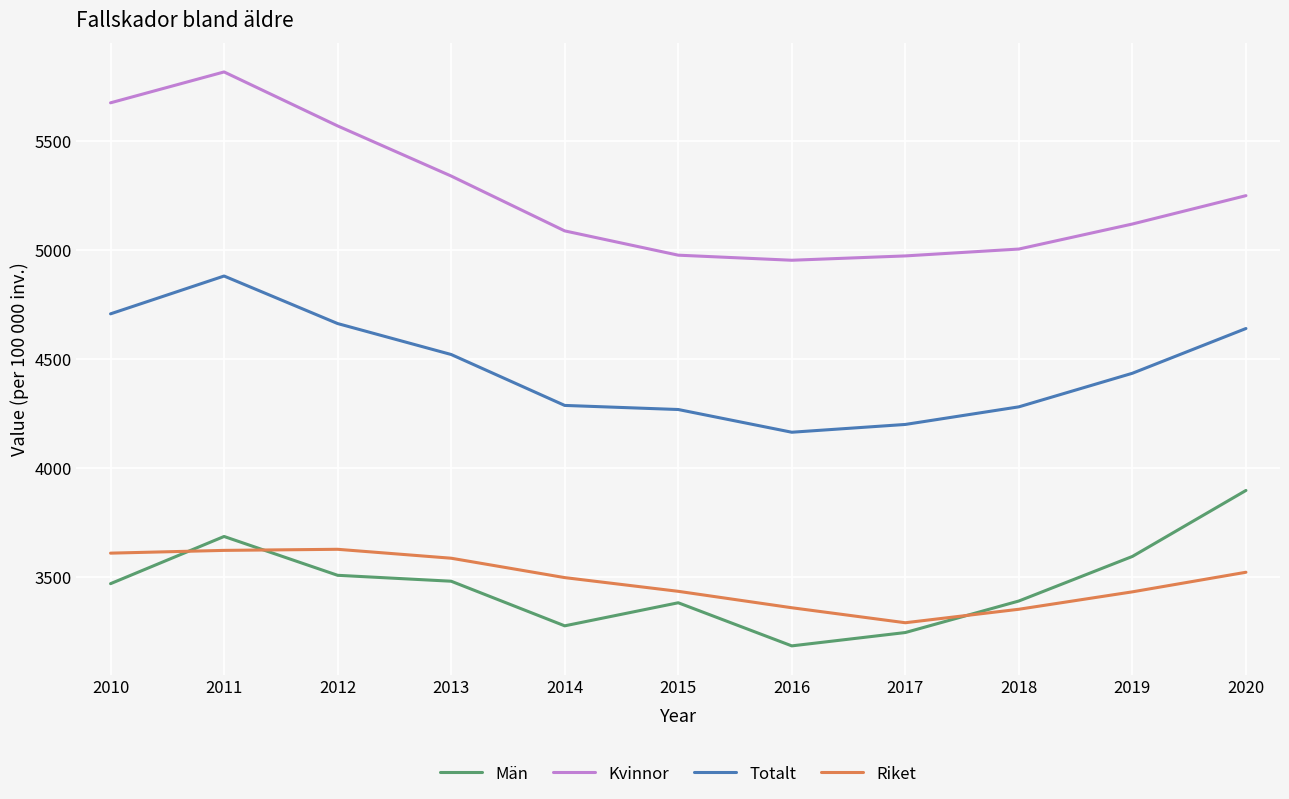

What is the difference between the Kvinnor values at 2015 and 2012?

594.0